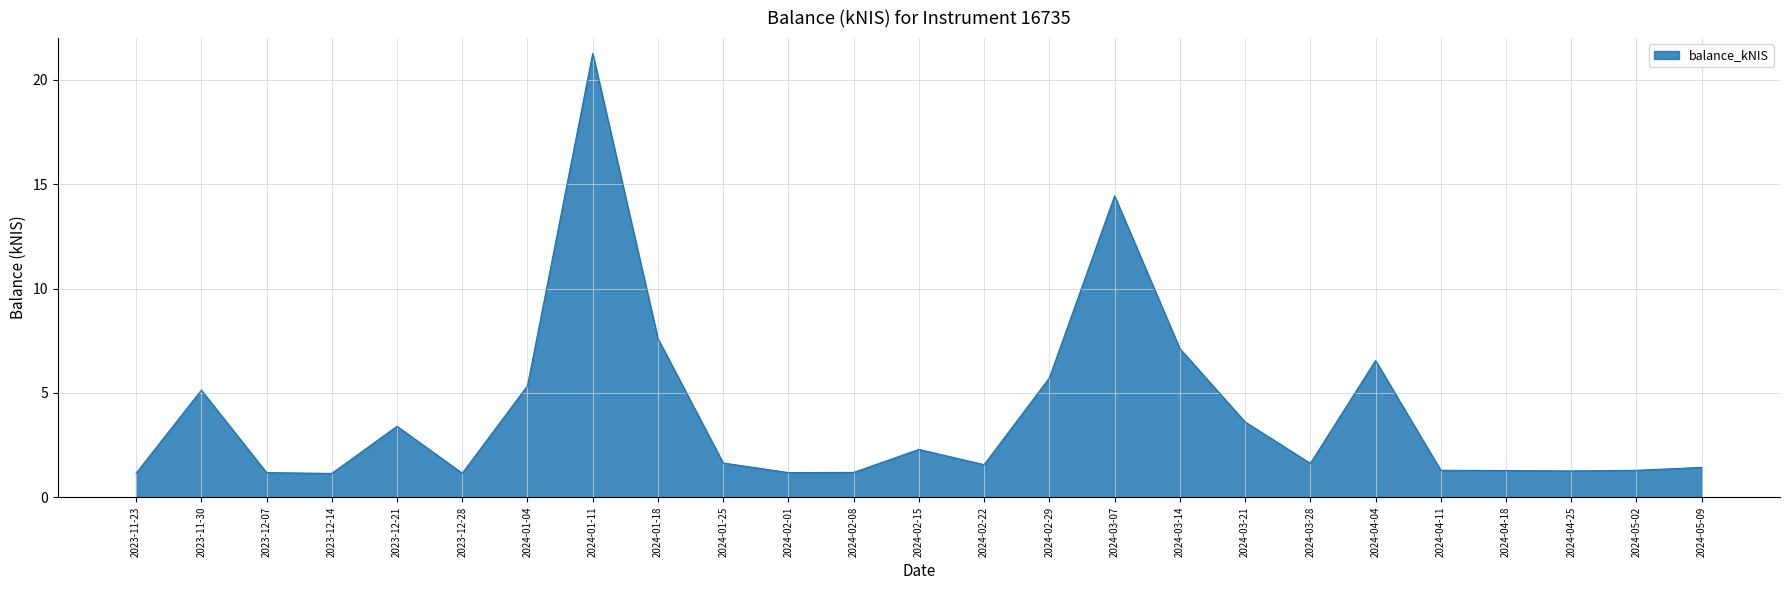

The chart shows a value of 2.1 at 2024-04-11. True or false?

False